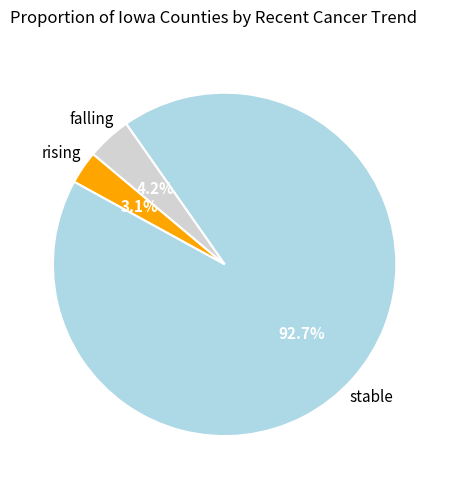

What percentage do rising and falling together represent?

7.3%